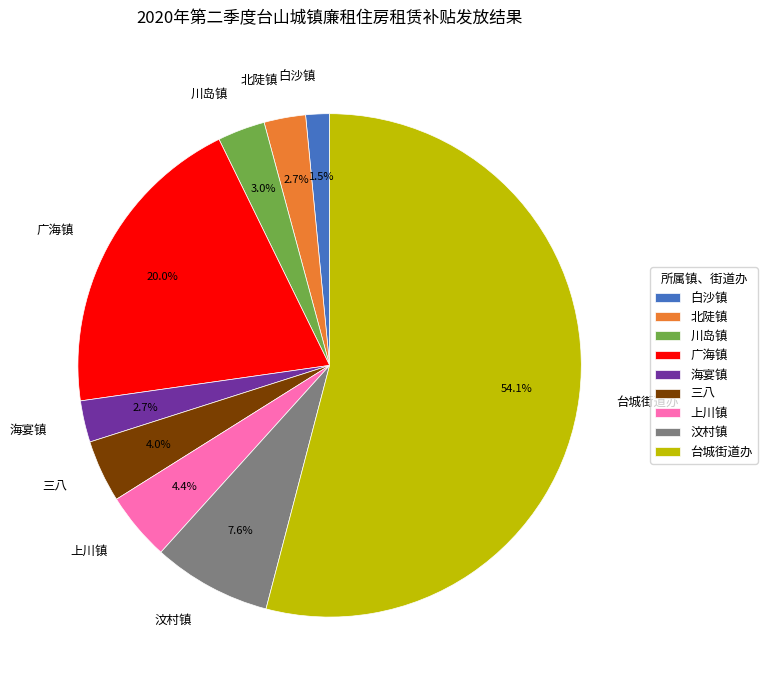

To the nearest percent, what is the difference between the largest and smallest slice percentages?

53%